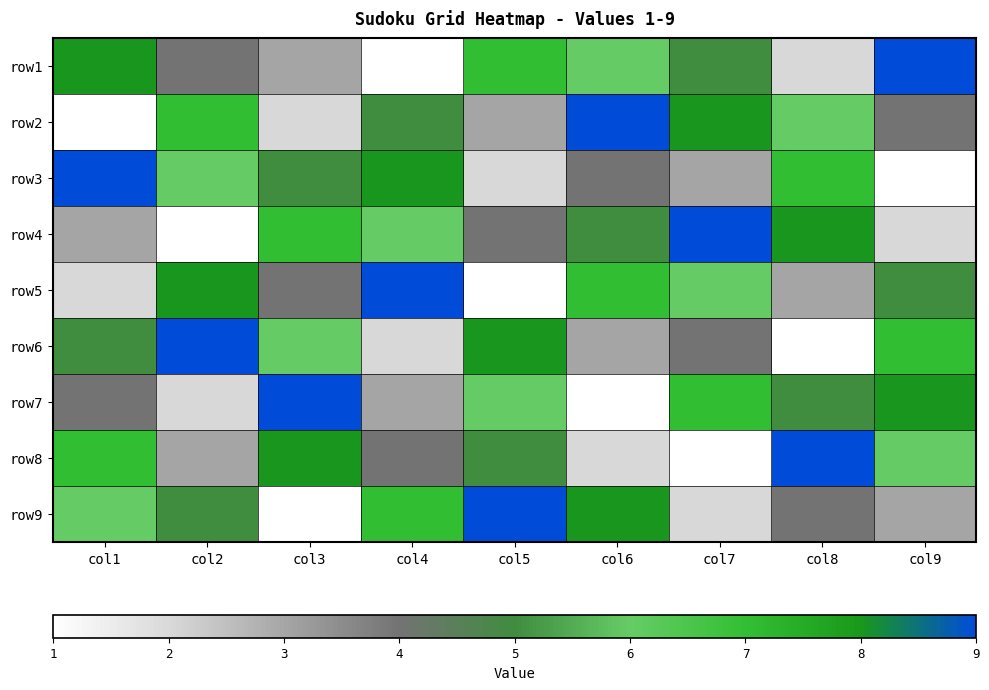

Reading right to left, extract all data points from this chart.

row1: col9=9	col8=2	col7=5	col6=6	col5=7	col4=1	col3=3	col2=4	col1=8
row2: col9=4	col8=6	col7=8	col6=9	col5=3	col4=5	col3=2	col2=7	col1=1
row3: col9=1	col8=7	col7=3	col6=4	col5=2	col4=8	col3=5	col2=6	col1=9
row4: col9=2	col8=8	col7=9	col6=5	col5=4	col4=6	col3=7	col2=1	col1=3
row5: col9=5	col8=3	col7=6	col6=7	col5=1	col4=9	col3=4	col2=8	col1=2
row6: col9=7	col8=1	col7=4	col6=3	col5=8	col4=2	col3=6	col2=9	col1=5
row7: col9=8	col8=5	col7=7	col6=1	col5=6	col4=3	col3=9	col2=2	col1=4
row8: col9=6	col8=9	col7=1	col6=2	col5=5	col4=4	col3=8	col2=3	col1=7
row9: col9=3	col8=4	col7=2	col6=8	col5=9	col4=7	col3=1	col2=5	col1=6